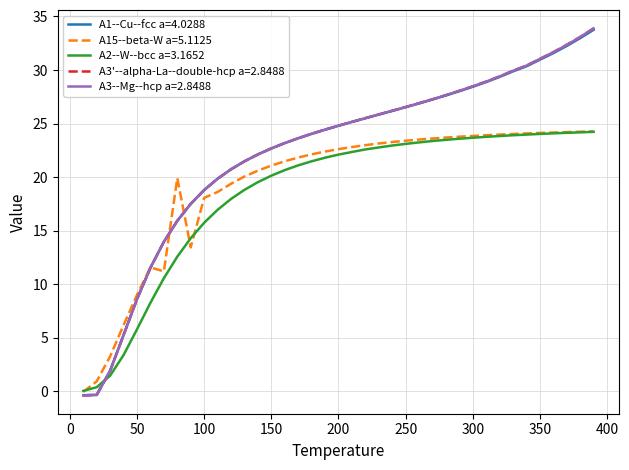

How many intersections are there between A1--Cu--fcc a=4.0288 and A15--beta-W a=5.1125?

3